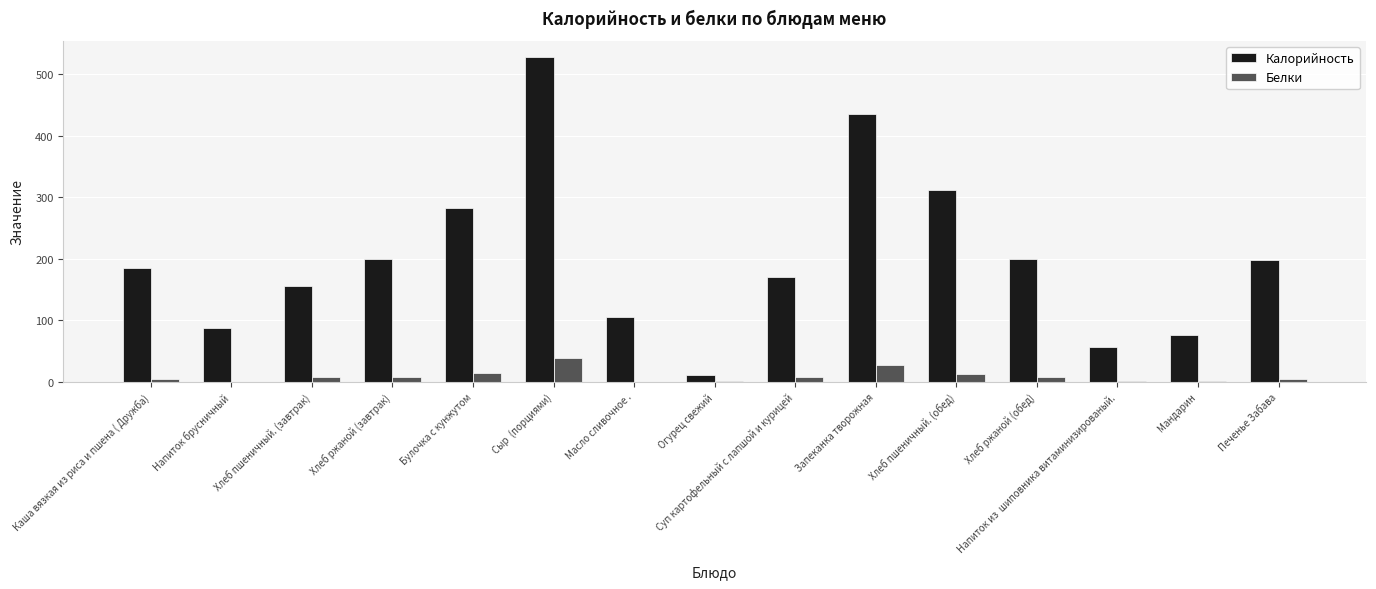

What is the sum of all Калорийность values?

3004